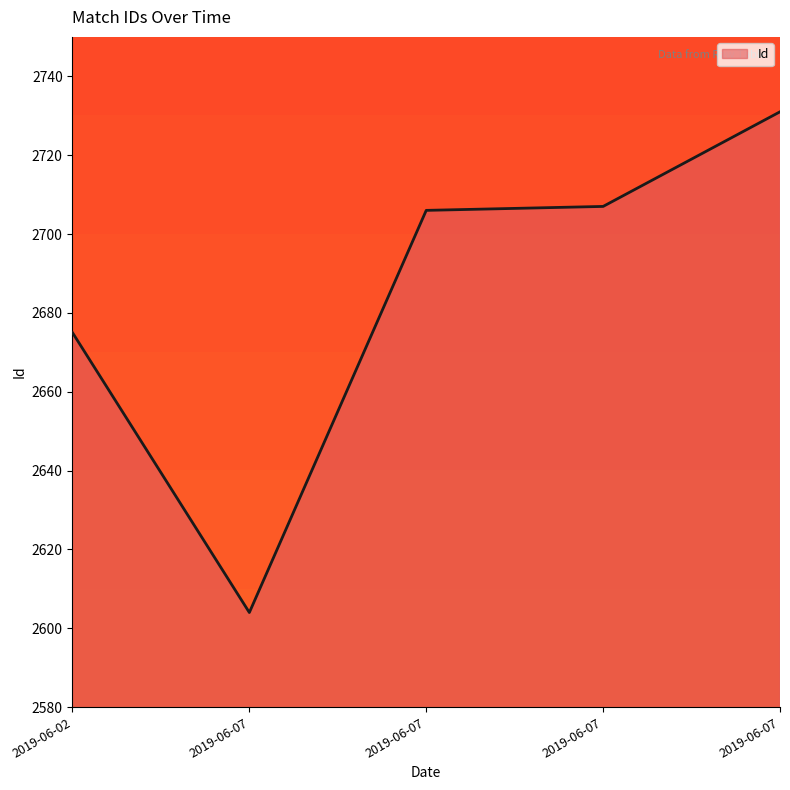

Is it true that the value at 2019-06-07 is 3679?

False